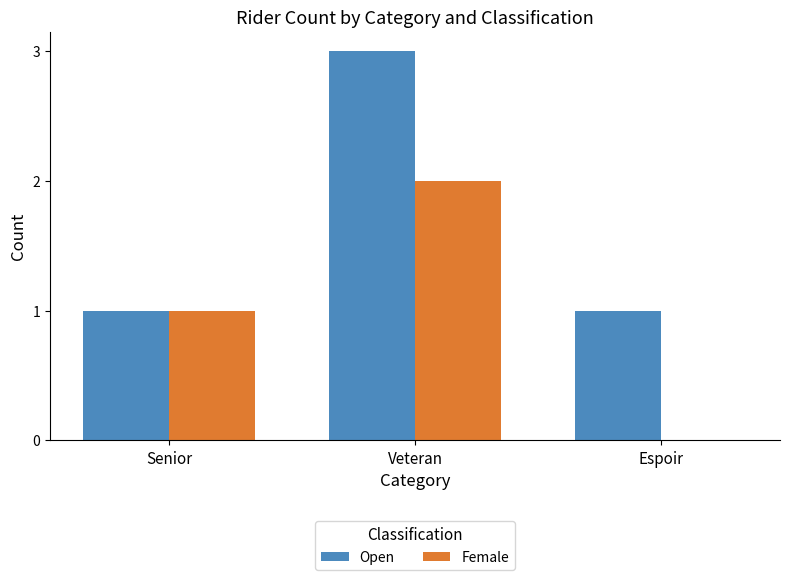

Is the value of Open at Senior greater than the value of Female at Espoir?

Yes